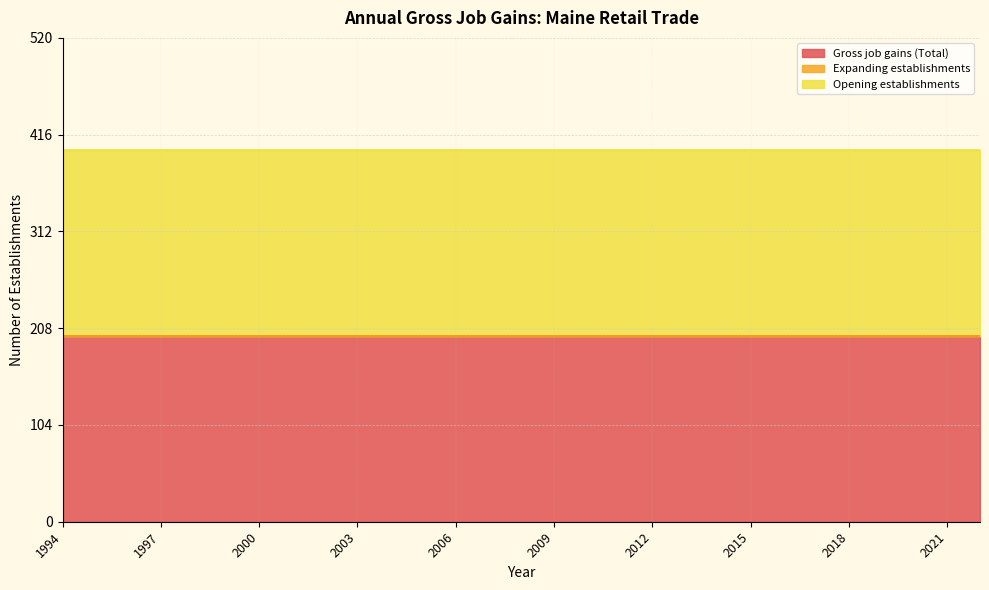

Reading right to left, list all the values displayed in this chart.

Gross job gains (Total): 2022=200	2021=200	2020=200	2019=200	2018=200	2017=200	2016=200	2015=200	2014=200	2013=200	2012=200	2011=200	2010=200	2009=200	2008=200	2007=200	2006=200	2005=200	2004=200	2003=200	2002=200	2001=200	2000=200	1999=200	1998=200	1997=200	1996=200	1995=200	1994=200
Expanding establishments: 2022=0	2021=0	2020=0	2019=0	2018=0	2017=0	2016=0	2015=0	2014=0	2013=0	2012=0	2011=0	2010=0	2009=0	2008=0	2007=0	2006=0	2005=0	2004=0	2003=0	2002=0	2001=0	2000=0	1999=0	1998=0	1997=0	1996=0	1995=0	1994=0
Opening establishments: 2022=200	2021=200	2020=200	2019=200	2018=200	2017=200	2016=200	2015=200	2014=200	2013=200	2012=200	2011=200	2010=200	2009=200	2008=200	2007=200	2006=200	2005=200	2004=200	2003=200	2002=200	2001=200	2000=200	1999=200	1998=200	1997=200	1996=200	1995=200	1994=200